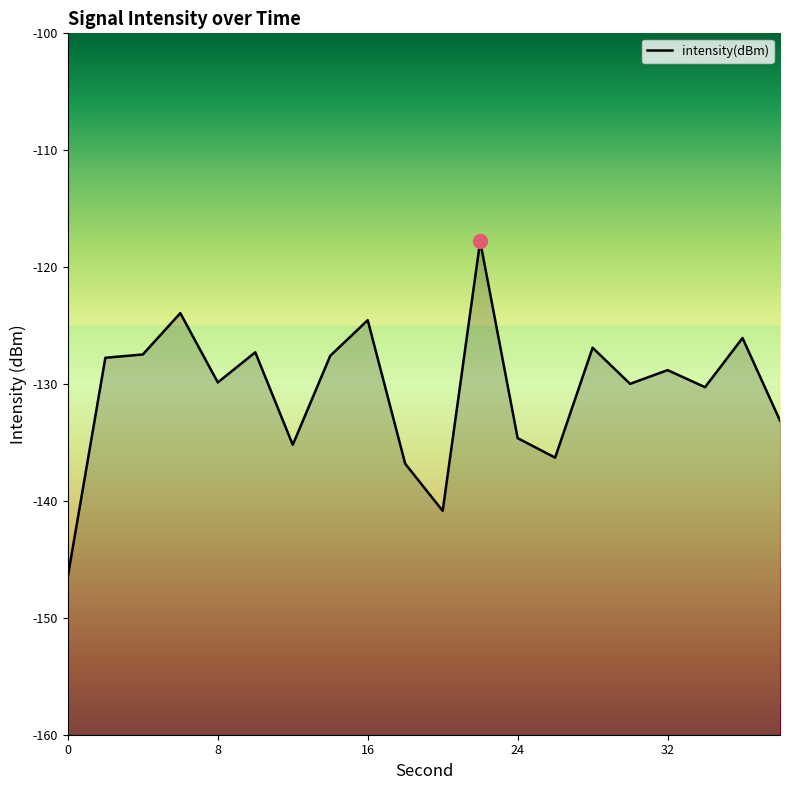

Which label corresponds to the largest value in the chart?

22